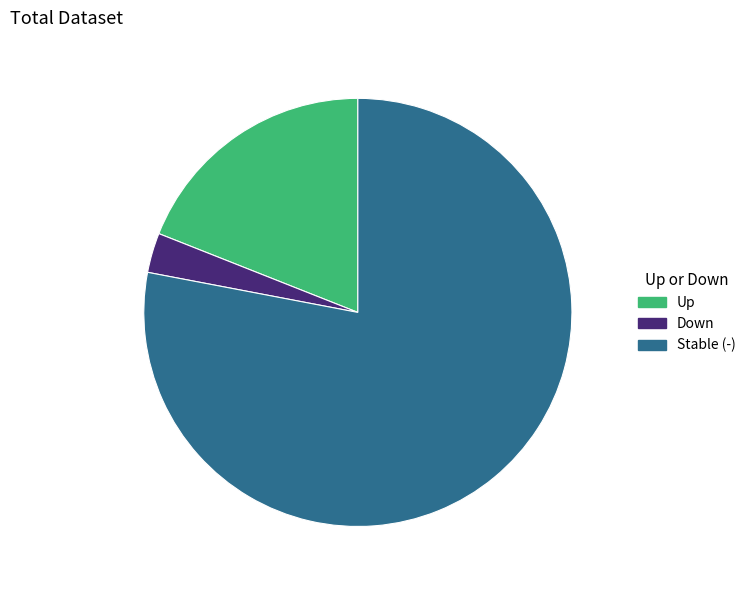

Does any single category account for the majority?

Yes